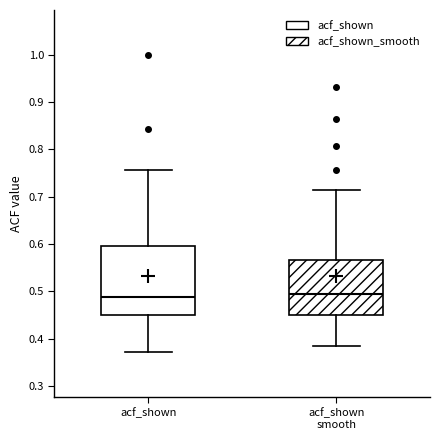

Where does the median line of the box for acf_shown sit on the y-axis? The values are not printed on the chart, so give them approximately, as read against the axis.

0.49